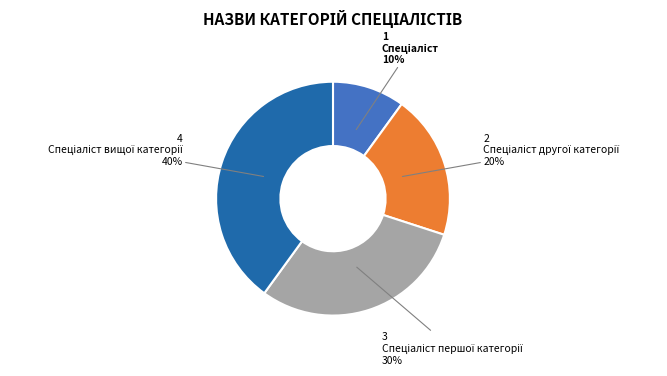

Is there a majority slice in this chart?

No